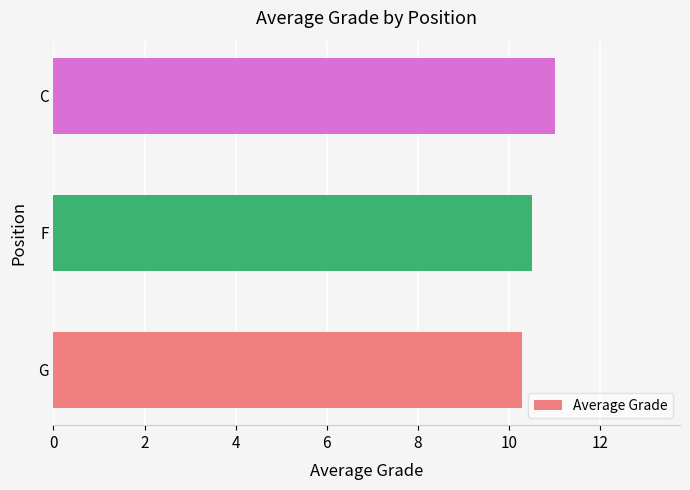

What is the ratio of the value at G to the value at C?

0.9